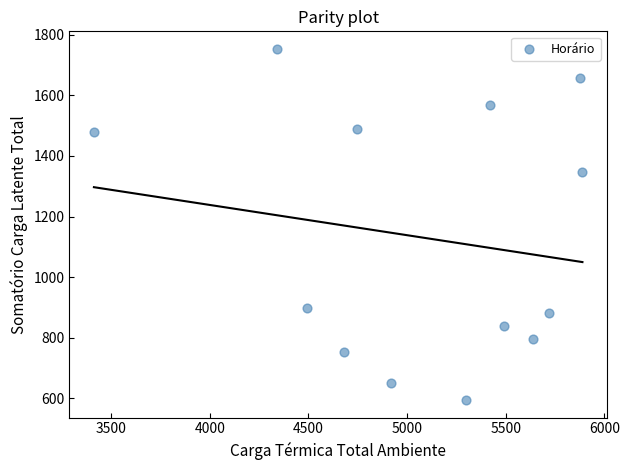

What Y value in the scatter plot is closest to 1174?

1348.2